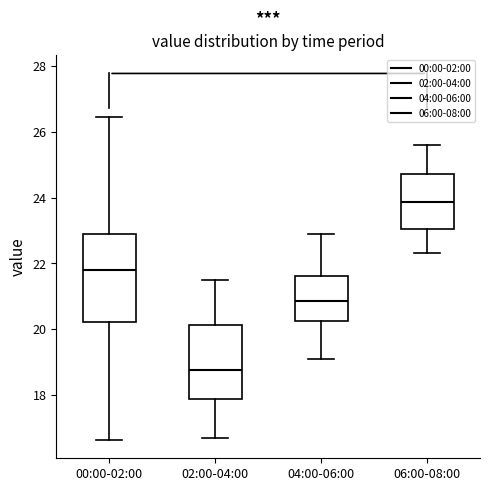

Where does the upper whisker of the box for 02:00-04:00 end on the y-axis? The values are not printed on the chart, so give them approximately, as read against the axis.

21.6